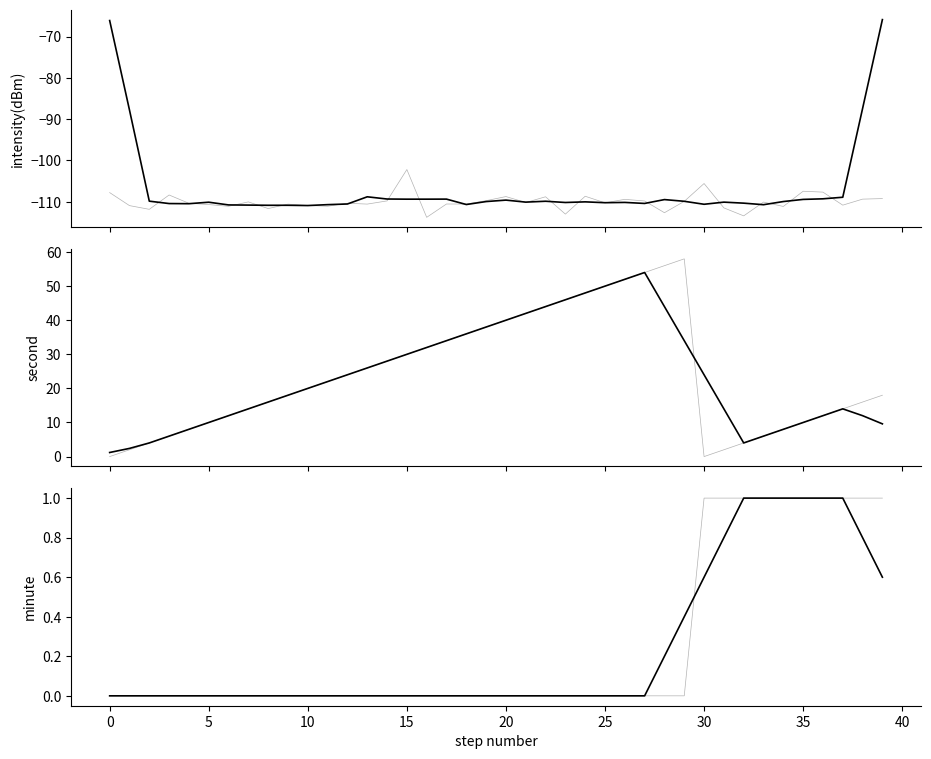

Read the intensity(dBm) value at 30.

-105.6